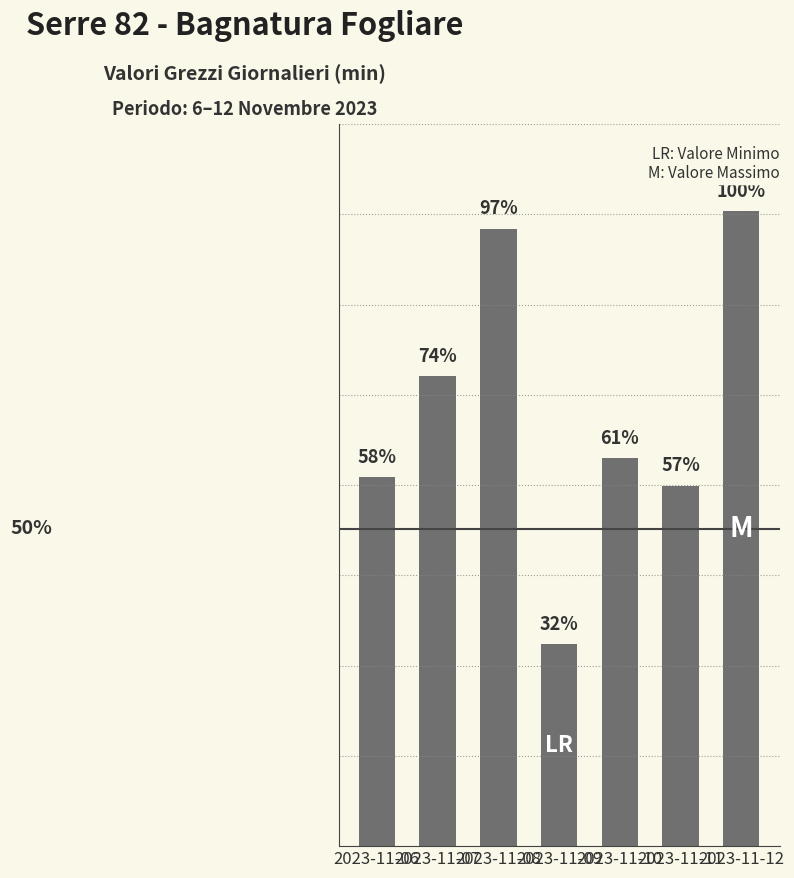

What is the change in value from 2023-11-08 to 2023-11-12?

+33.2